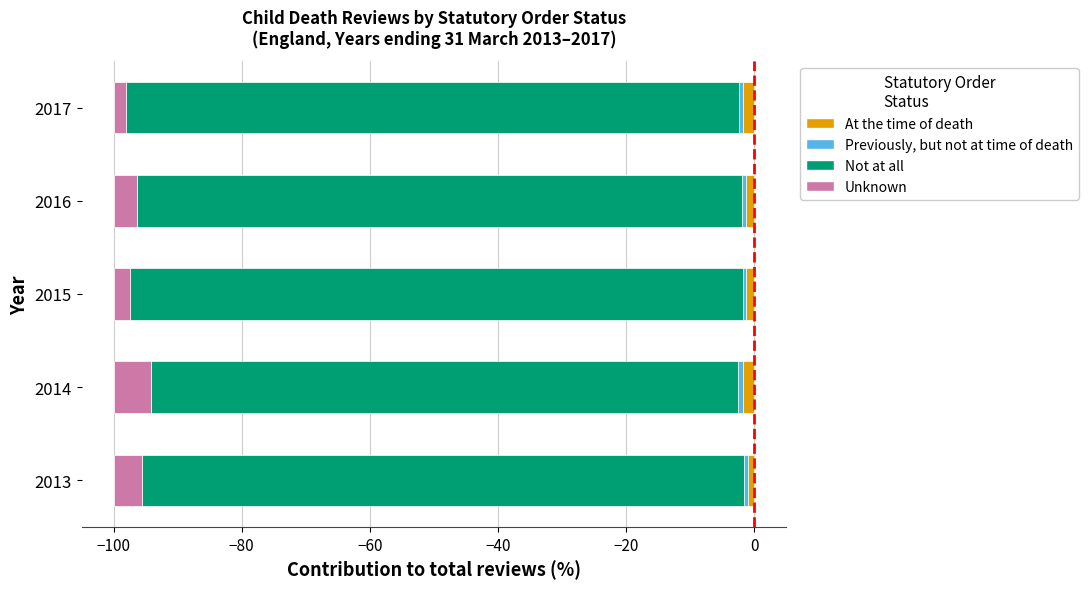

What is the value of the Not at all bar at the 4th from the left?

-94.4